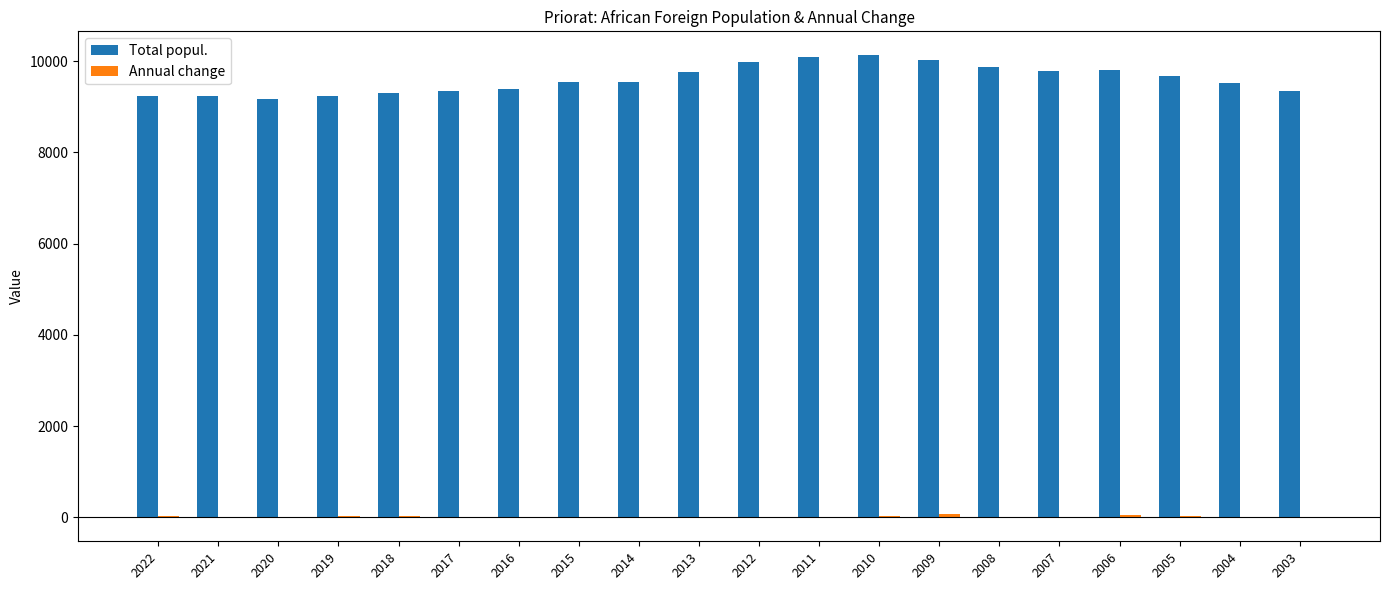

What is the total value across all series at 2012?

9970